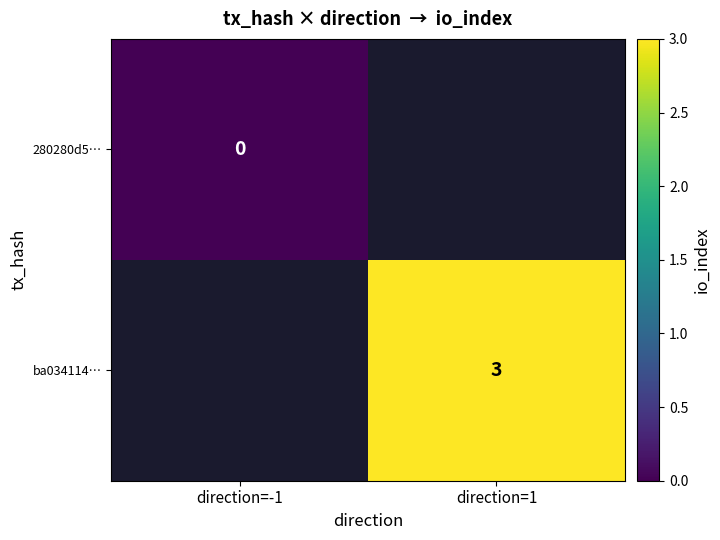

True or false: ba034114… has a value of 3 at direction=1.

True